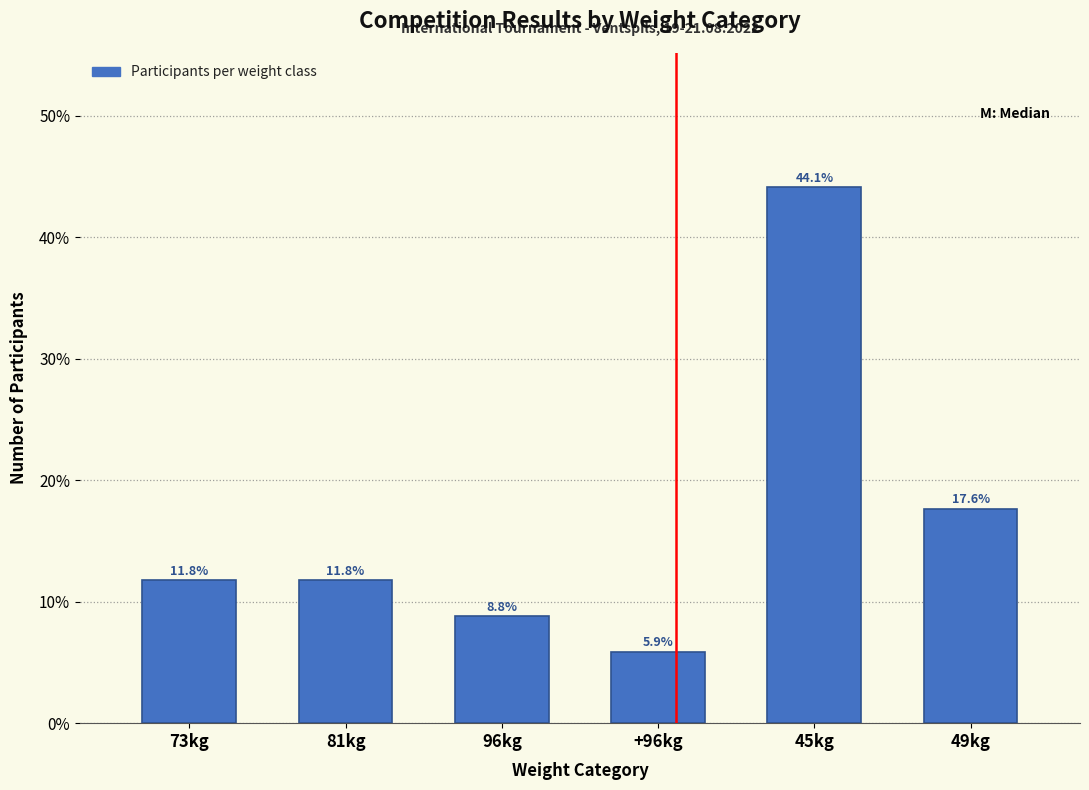

Are the bars horizontal?

No